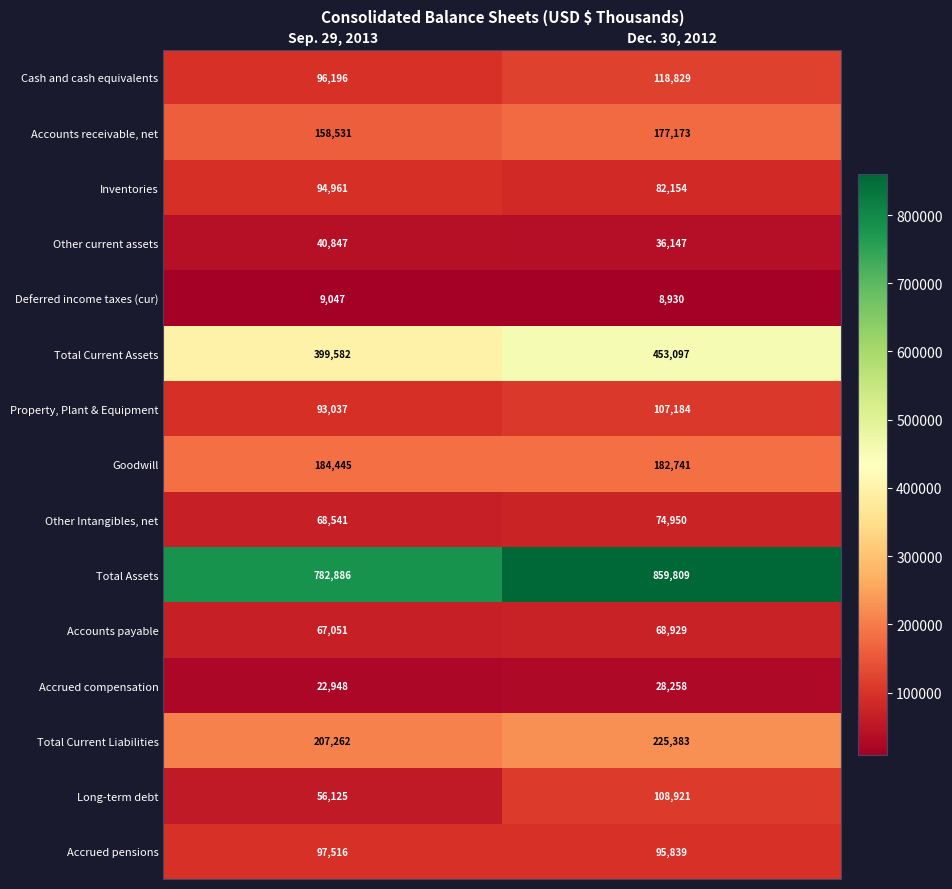

Which category has the highest value across all series?

Dec. 30, 2012